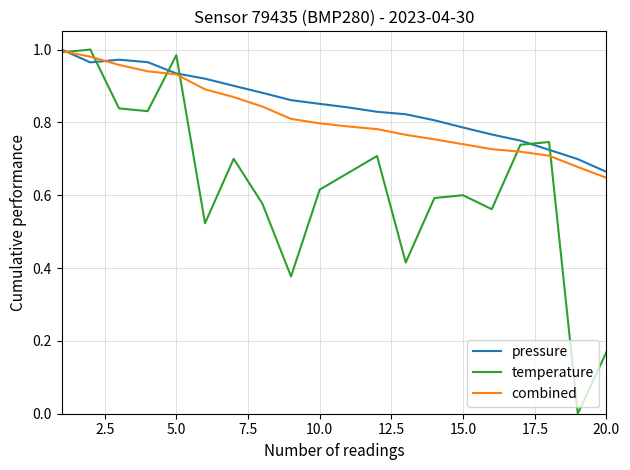

What are all the series names shown in the legend?

pressure, temperature, combined